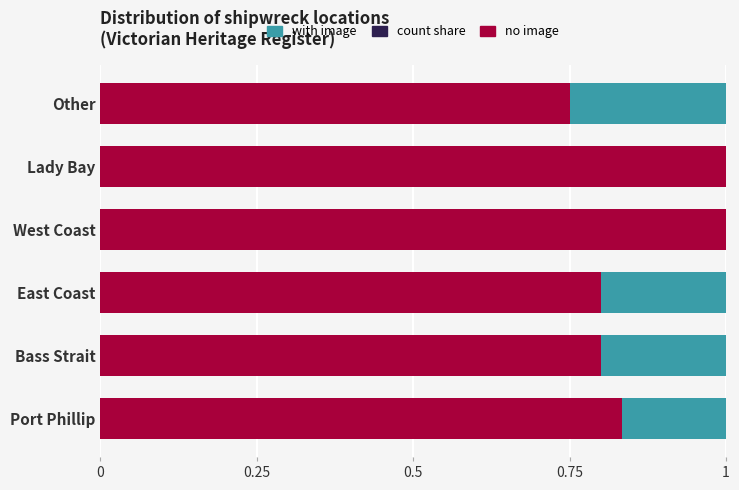

What is the value of the no image bar at the 2nd from the left?

0.8